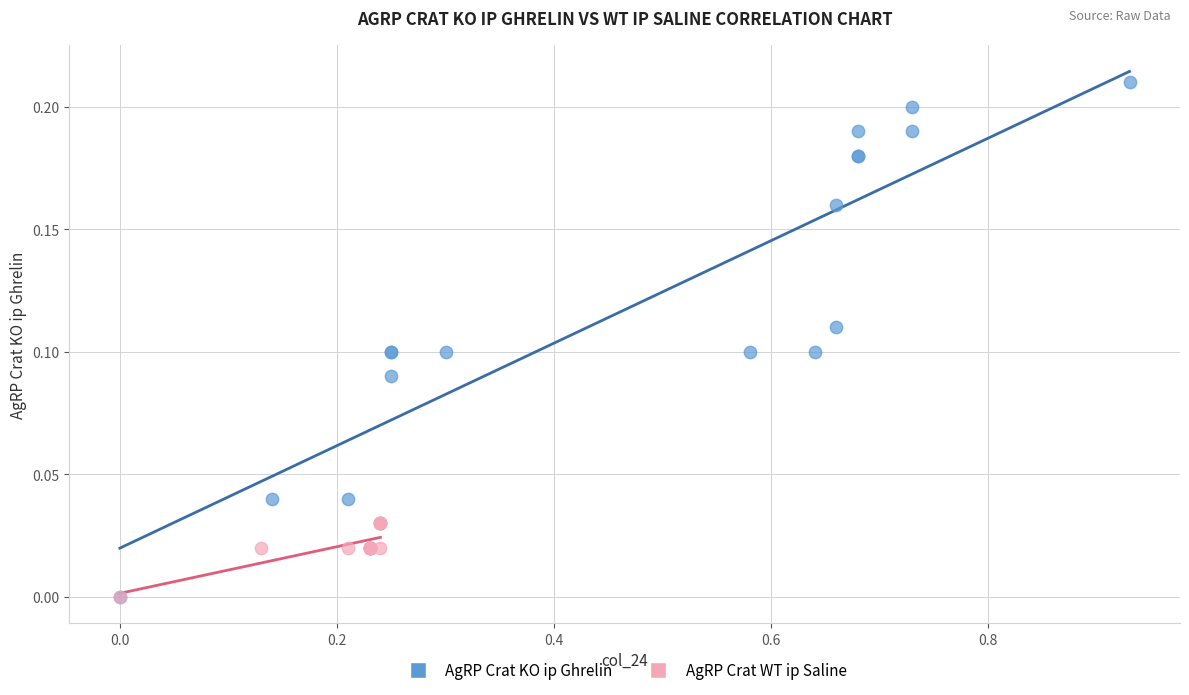

What are all the series names shown in the legend?

AgRP Crat KO ip Ghrelin, AgRP Crat WT ip Saline